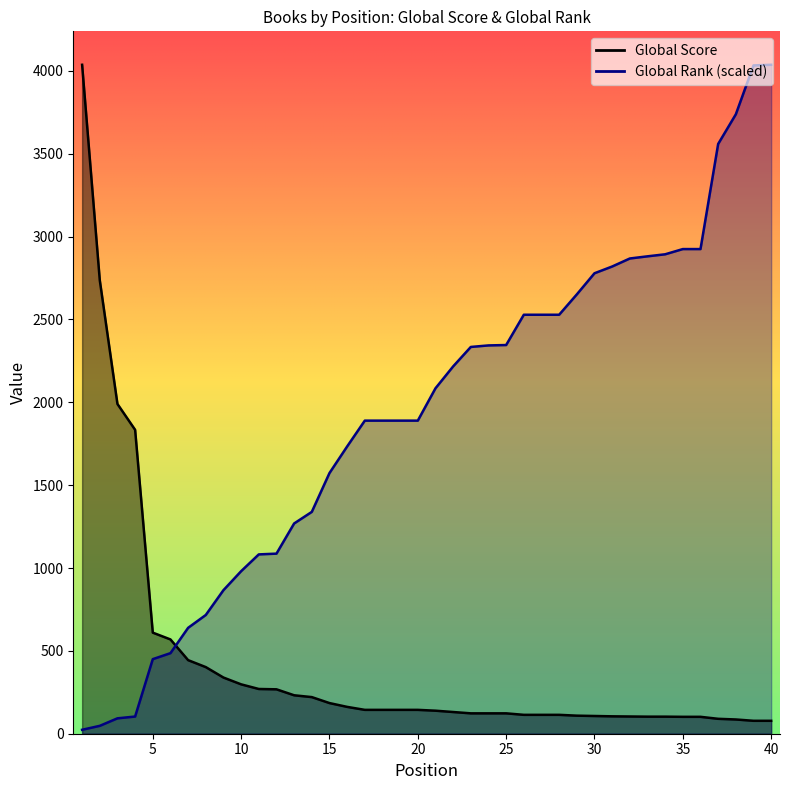

Which label corresponds to the smallest value in the chart?

1